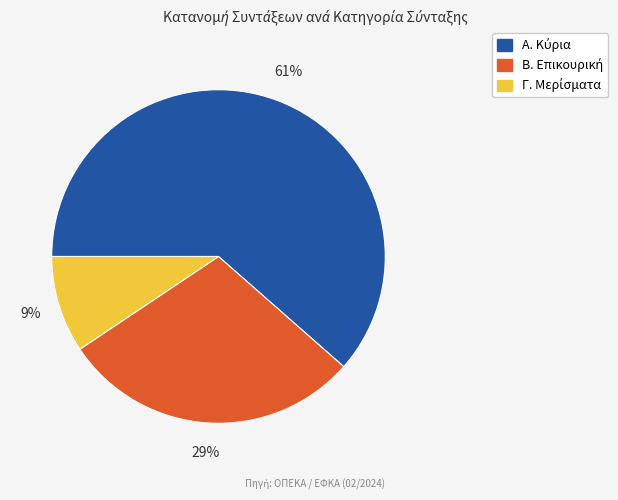

To the nearest percent, what is the average slice percentage?

33%